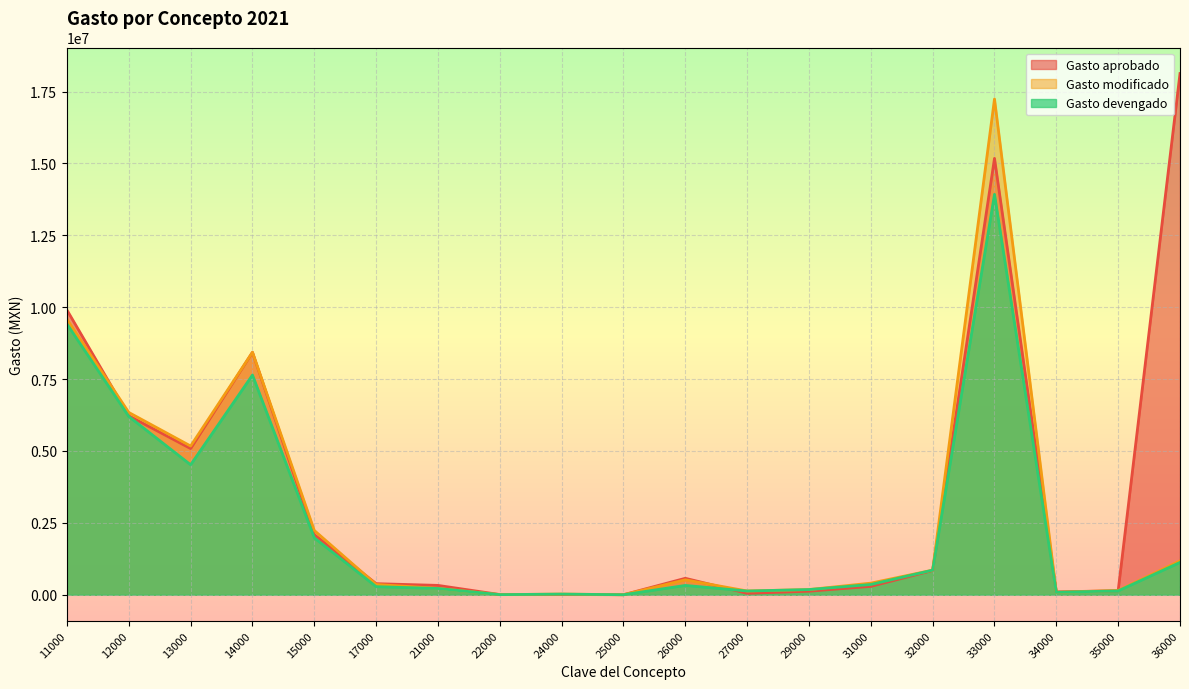

Rank the series by their maximum value, from highest to lowest.

Gasto aprobado, Gasto modificado, Gasto devengado